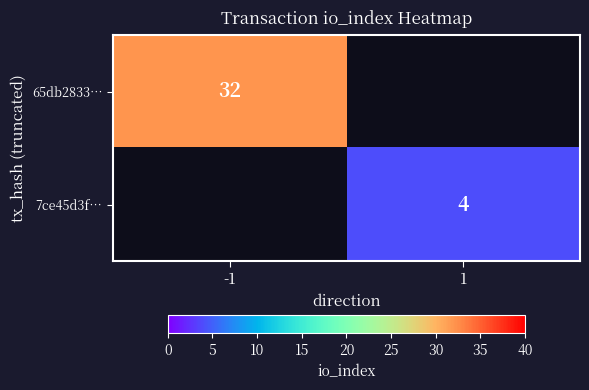

At how many categories does at least one series exceed 18?

1